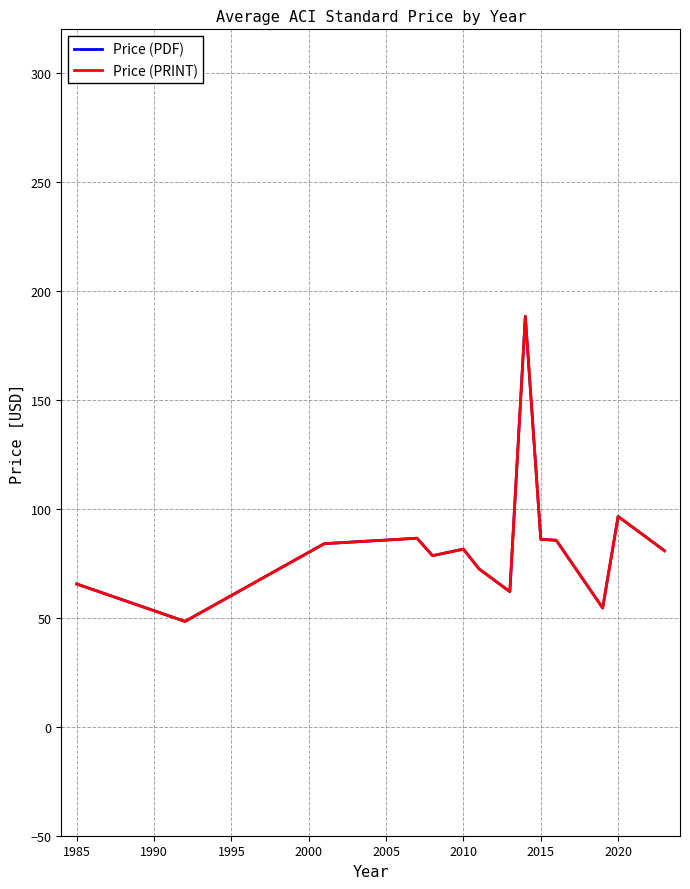

Does the chart display data point markers on the line(s)?

No